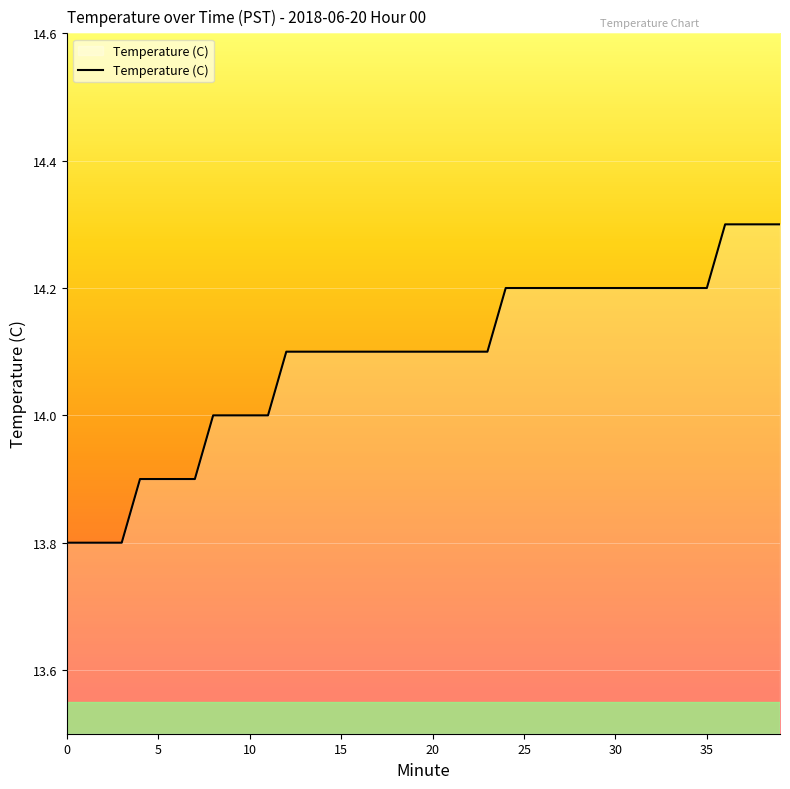

What is the difference between the maximum and minimum values?

0.5